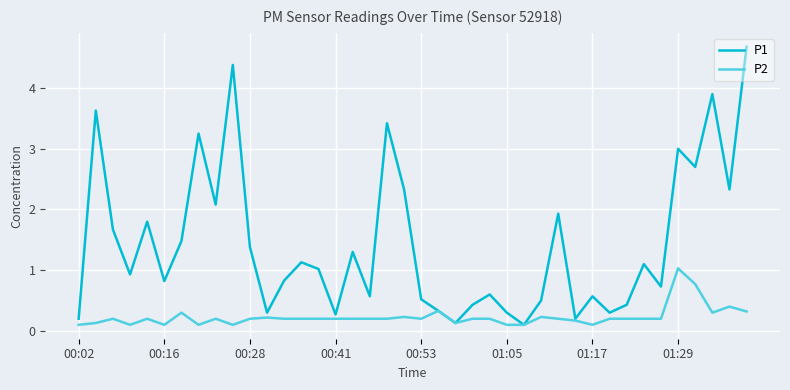

Which series has the widest spread of values?

P1